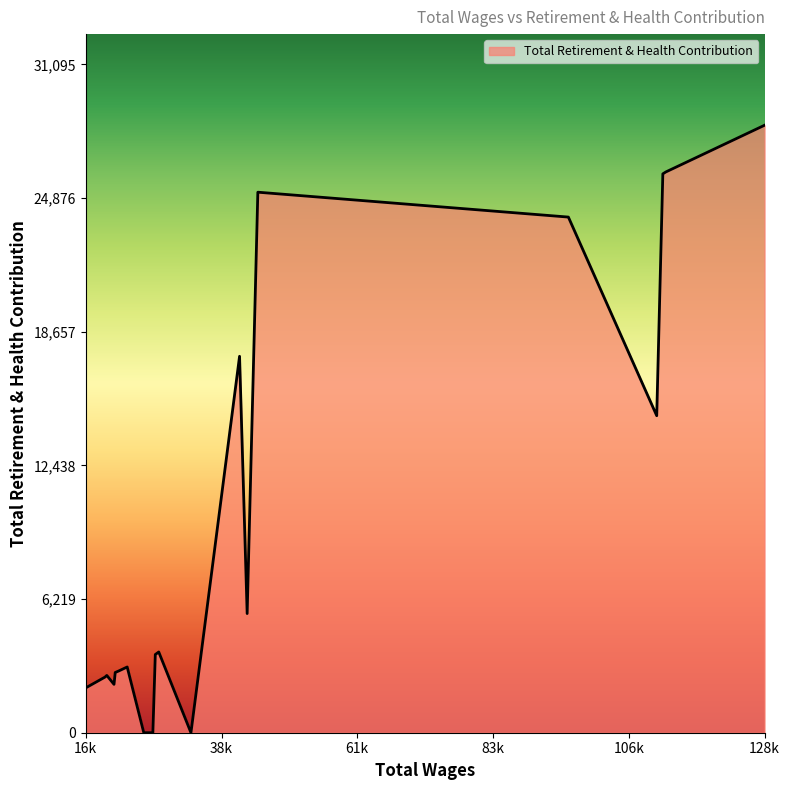

What is the maximum value shown in the chart?

28269